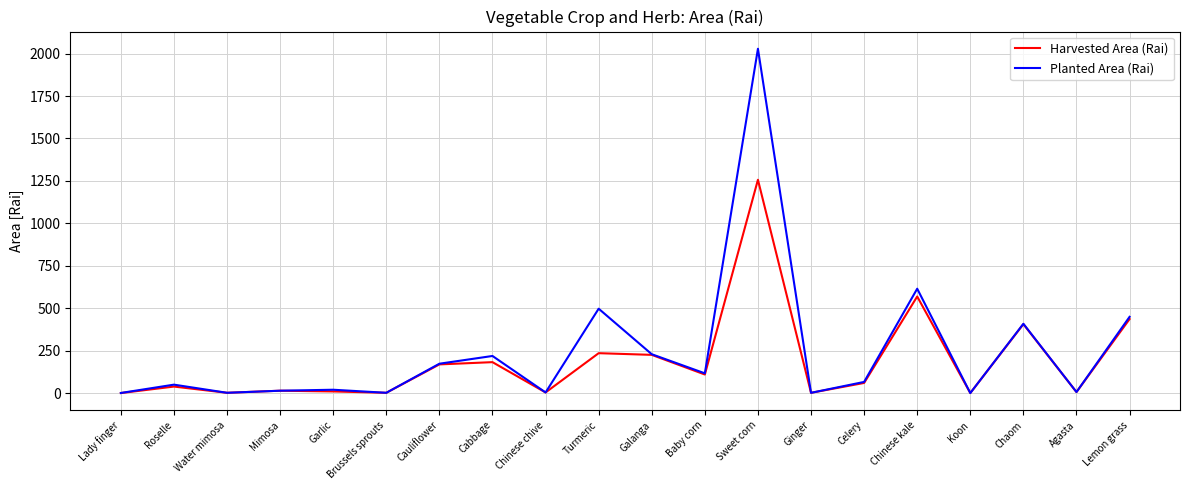

The Harvested Area (Rai) series shows 436.1 at Lemon grass. True or false?

True